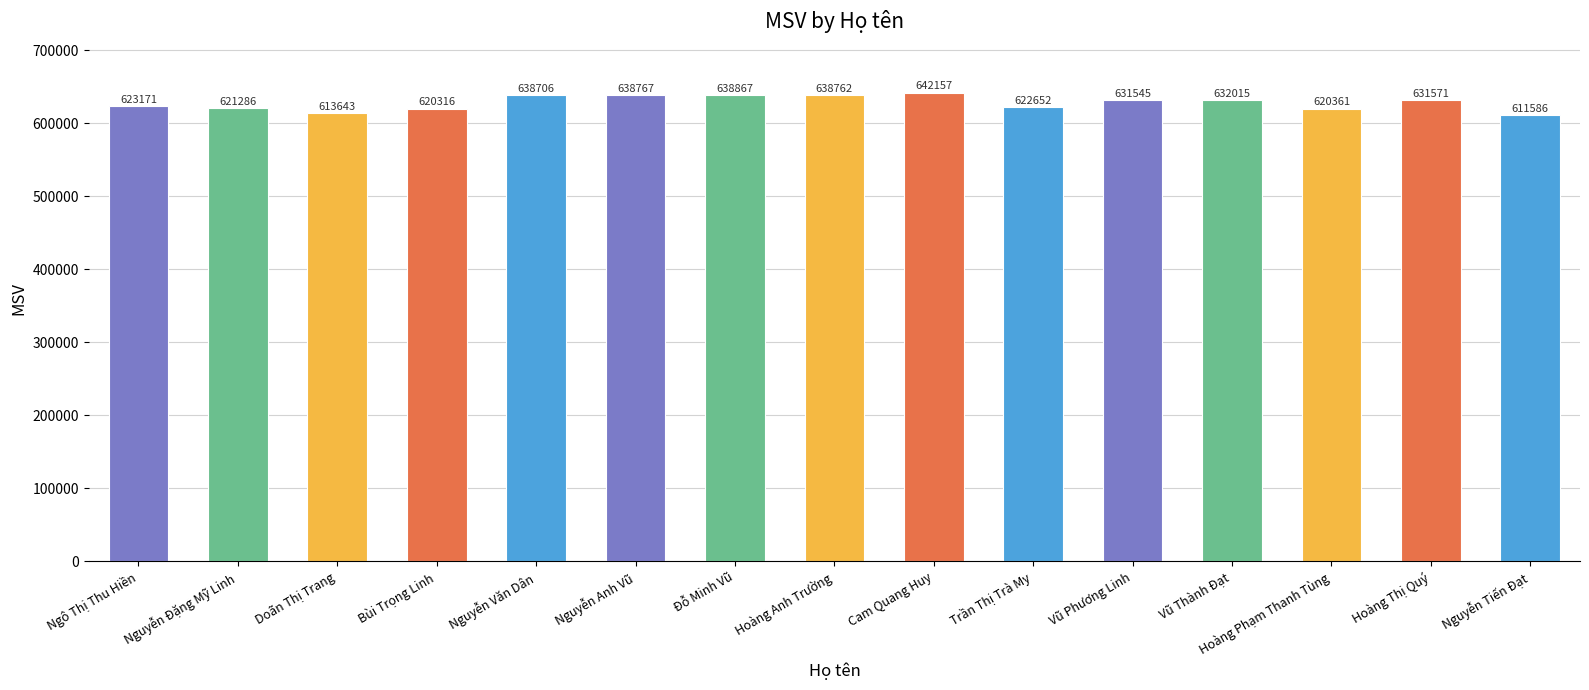

Is it true that the value at Nguyễn Anh Vũ is 1077836?

False